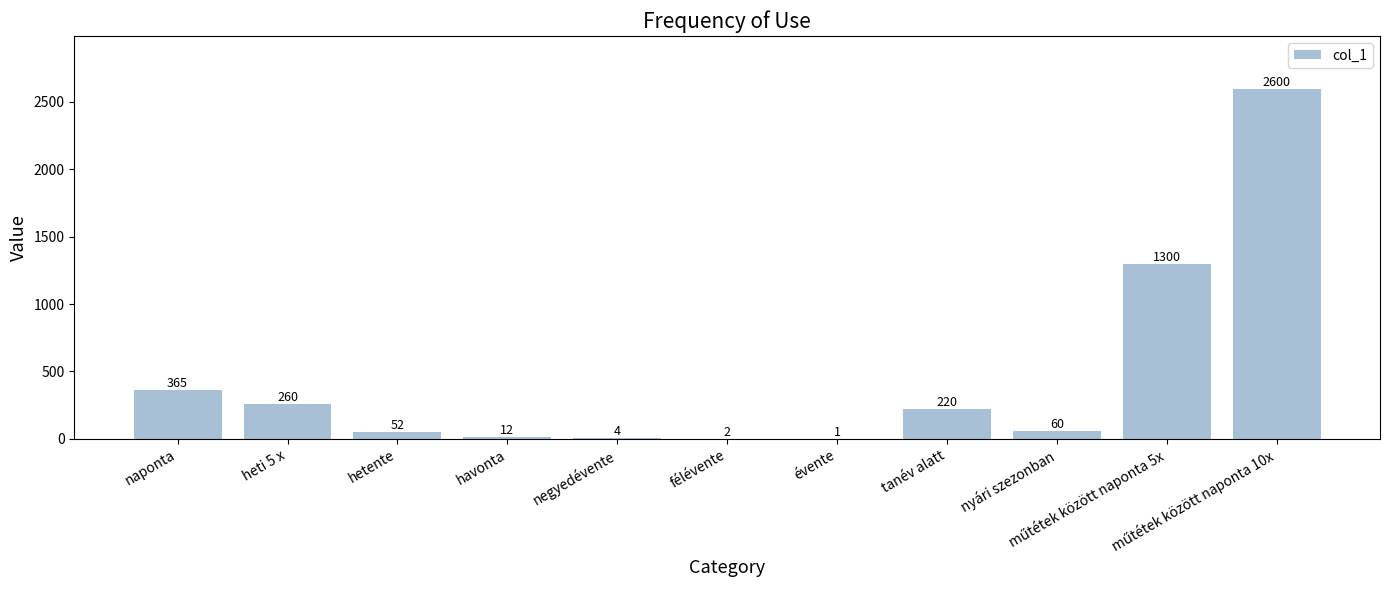

What is the sum of all values?

4876